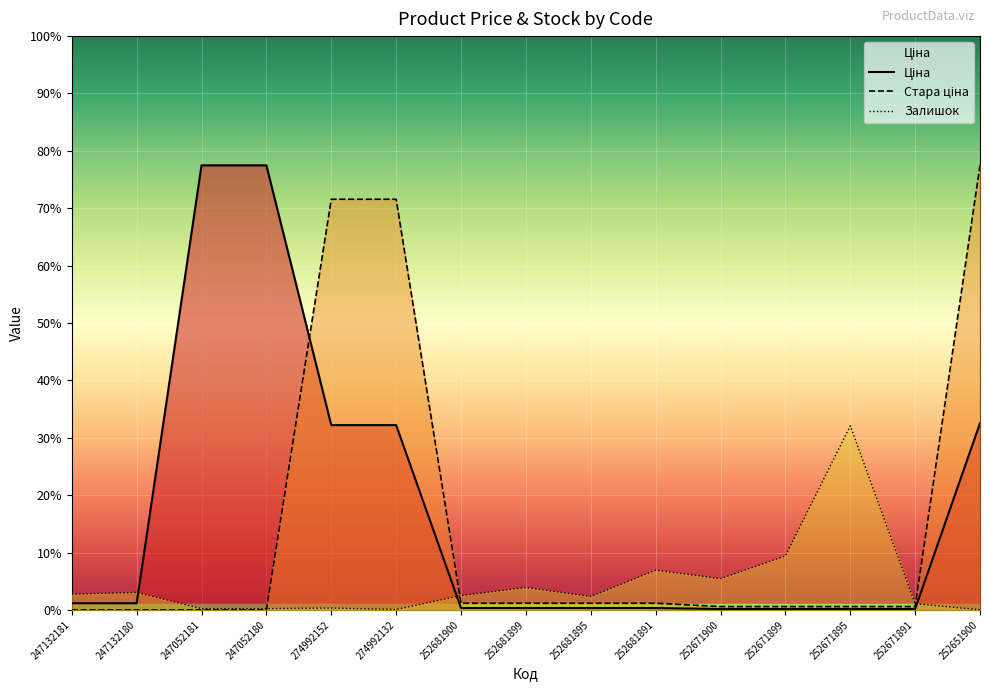

Reading left to right, list all the values displayed in this chart.

Ціна: 247132181=110.5	247132180=110.5	247052181=7360.2	247052180=7360.2	274992152=3059.7	274992132=3059.7	252681900=30.9	252681899=30.9	252681895=30.9	252681891=30.9	252671900=15.5	252671899=15.5	252671895=15.5	252671891=15.5	252651900=3091.3
Стара ціна: 247132181=0.0	247132180=0.0	247052181=0.0	247052180=0.0	274992152=6799.2	274992132=6799.2	252681900=110.5	252681899=110.5	252681895=110.5	252681891=110.5	252671900=55.3	252671899=55.3	252671895=55.3	252671891=55.3	252651900=7360.2
Залишок: 247132181=260.0	247132180=290.0	247052181=20.0	247052180=21.0	274992152=31.0	274992132=7.0	252681900=237.0	252681899=372.0	252681895=222.0	252681891=658.0	252671900=518.0	252671899=894.0	252671895=3048.0	252671891=102.0	252651900=3.0